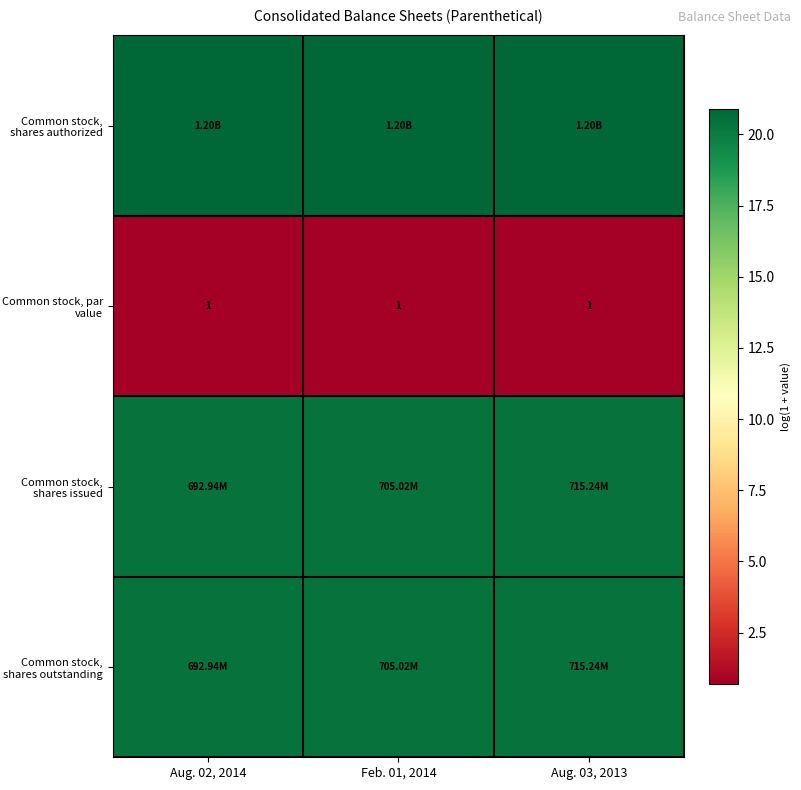

Where is Common stock, par value nearest to the value 0?

Aug. 02, 2014